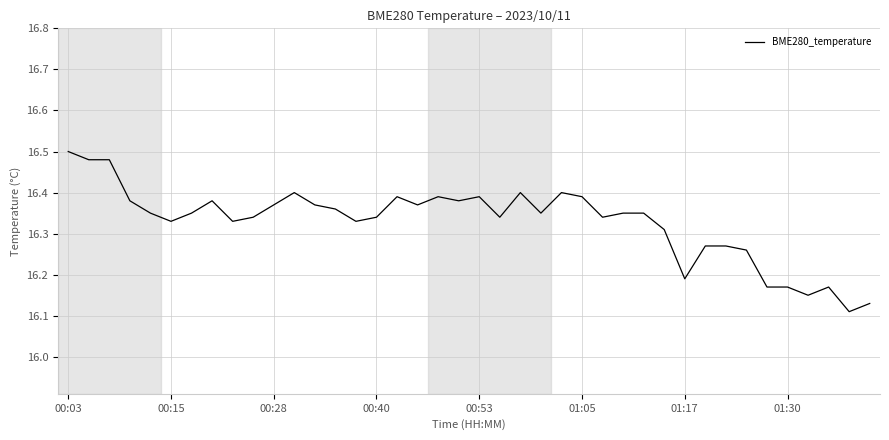

What is the difference between the maximum and minimum values?

0.4